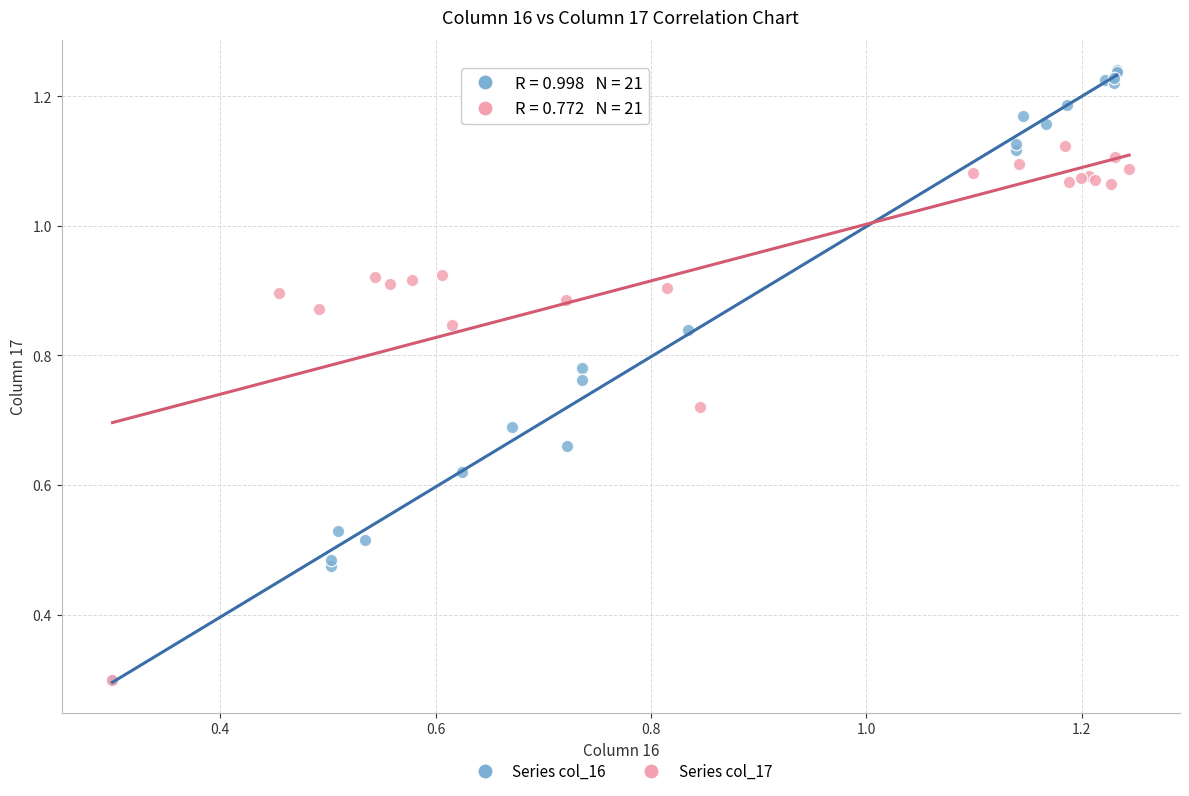

Which series reaches the maximum Y coordinate?

Series col_16